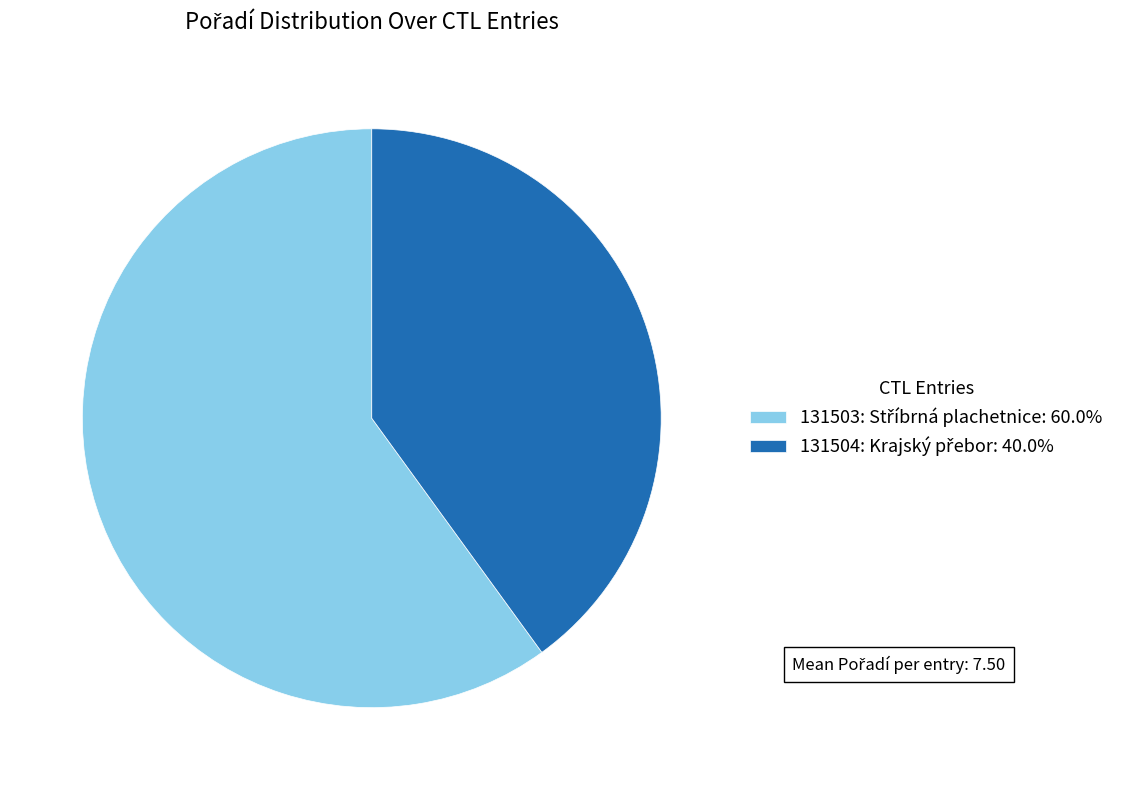

Does any single category account for the majority?

Yes